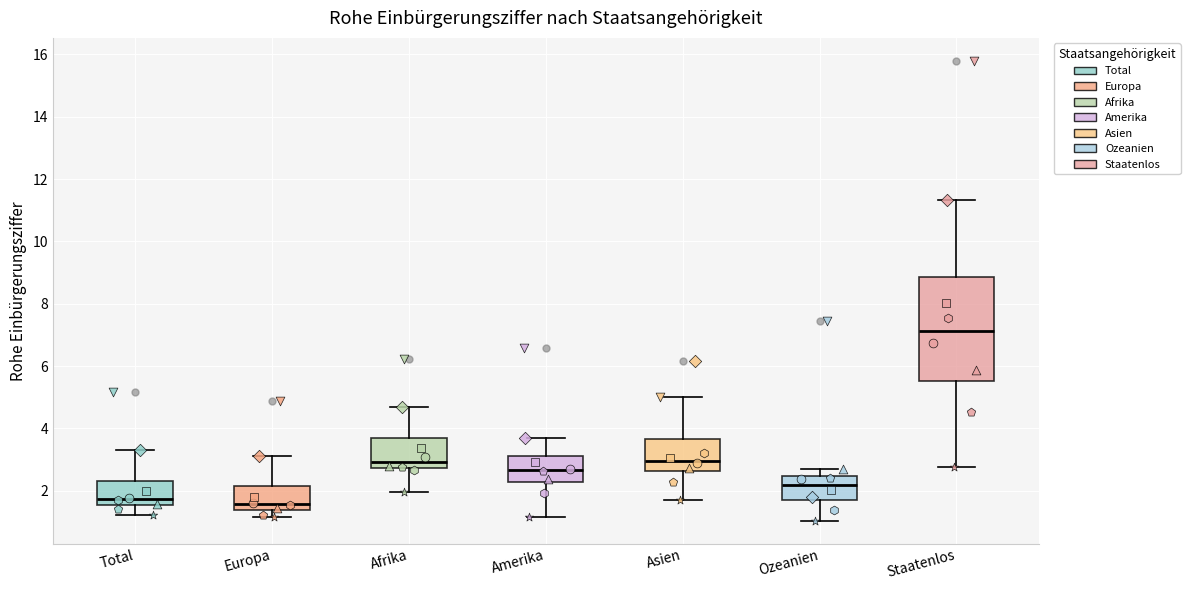

Which box has the highest median line?

Staatenlos